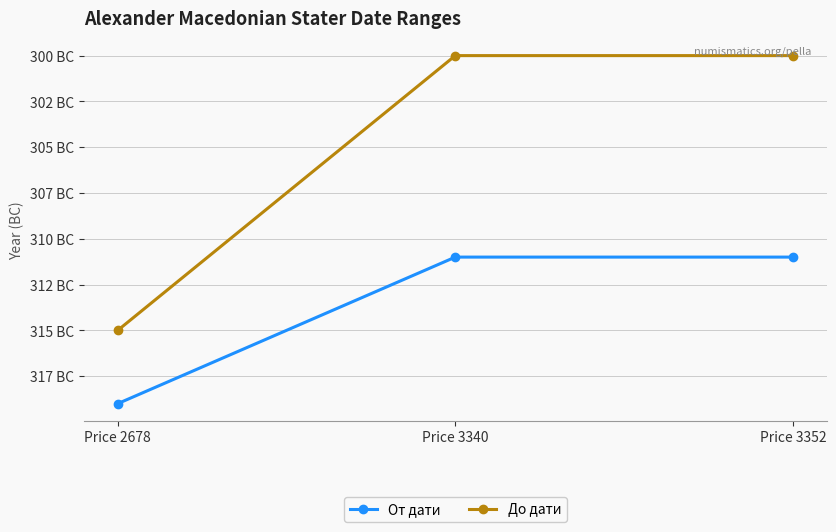

What are all the series names shown in the legend?

От дати, До дати